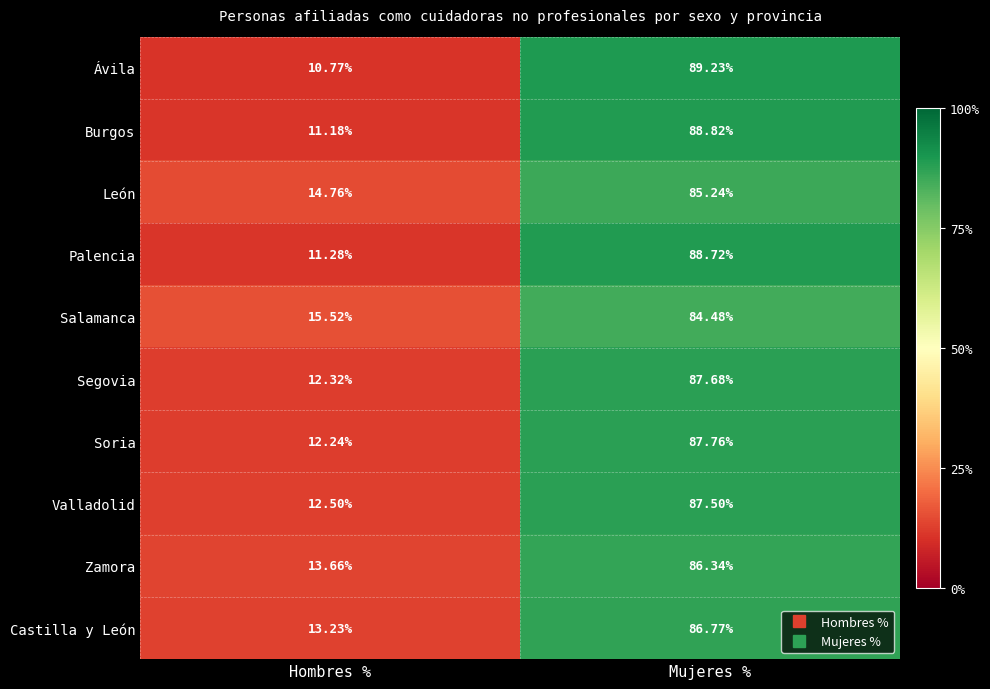

Which series has the widest spread of values?

Ávila